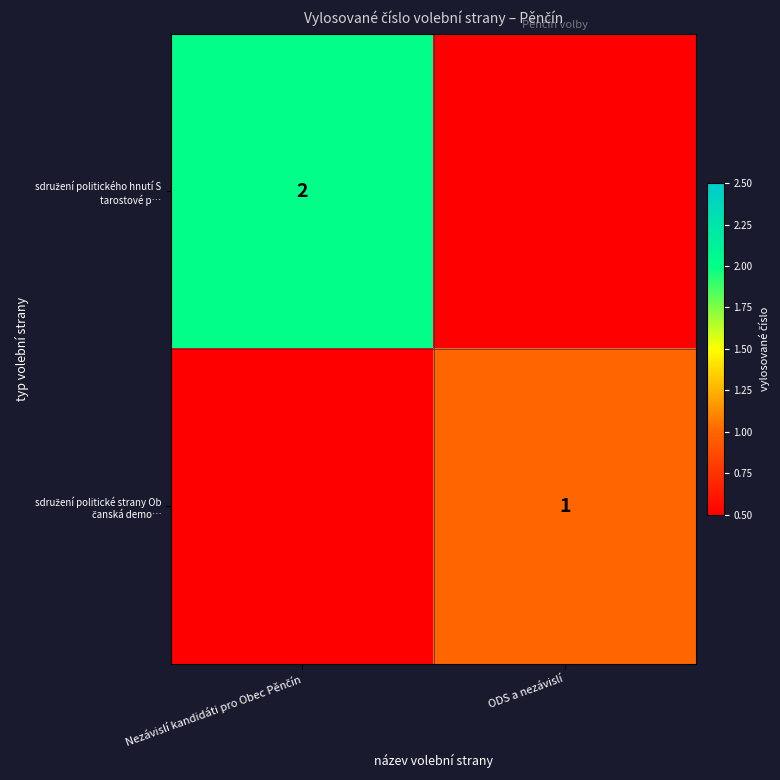

Which category has the highest value in the sdružení politické strany Ob čanská demo… series?

ODS a nezávislí